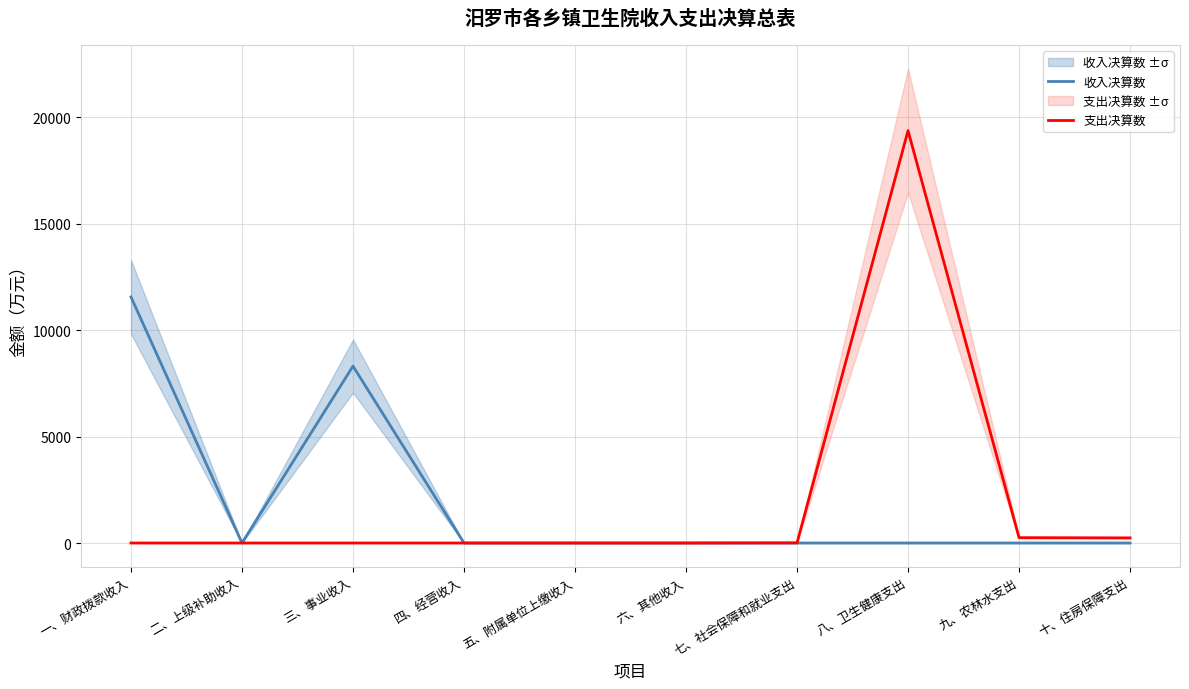

How many series are shown in this chart?

2